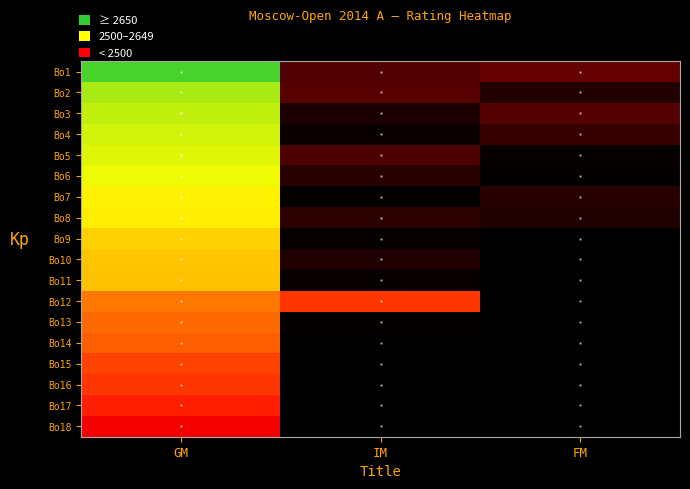

At which label is Bo5 closest to 2510?

IM